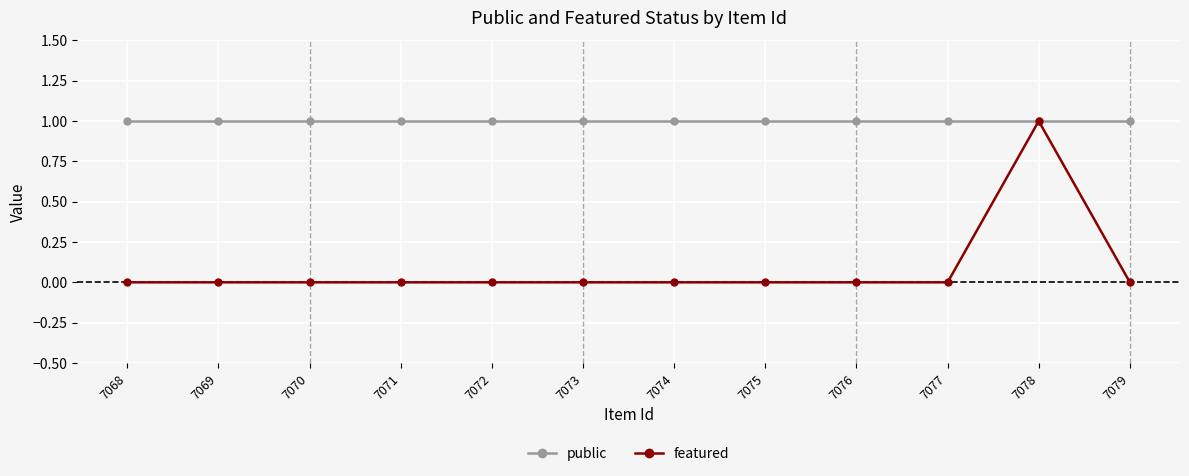

What is the spread (max minus min) of values at 7073?

1